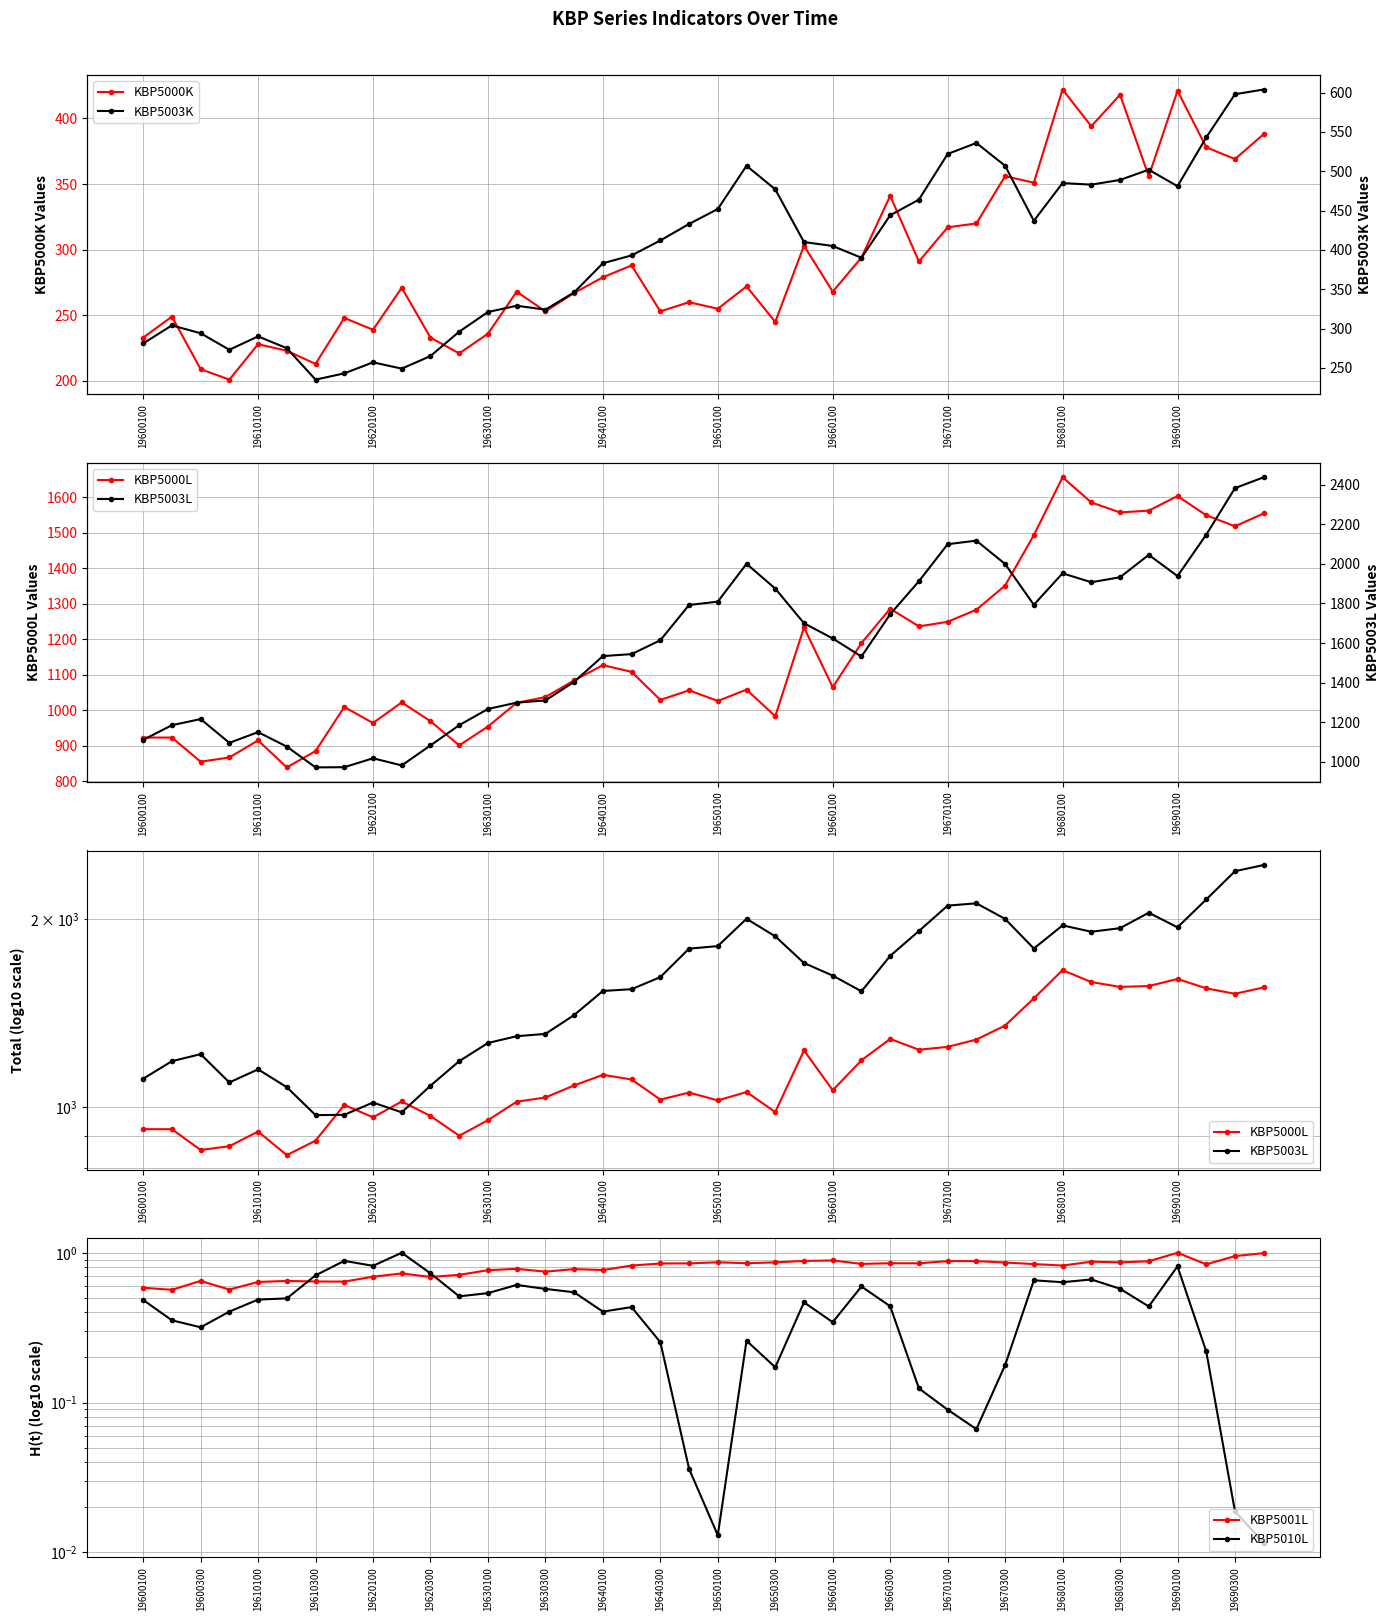

List the series in order of their peak value, lowest first.

KBP5001L, KBP5010L, KBP5000K, KBP5003K, KBP5000L, KBP5003L